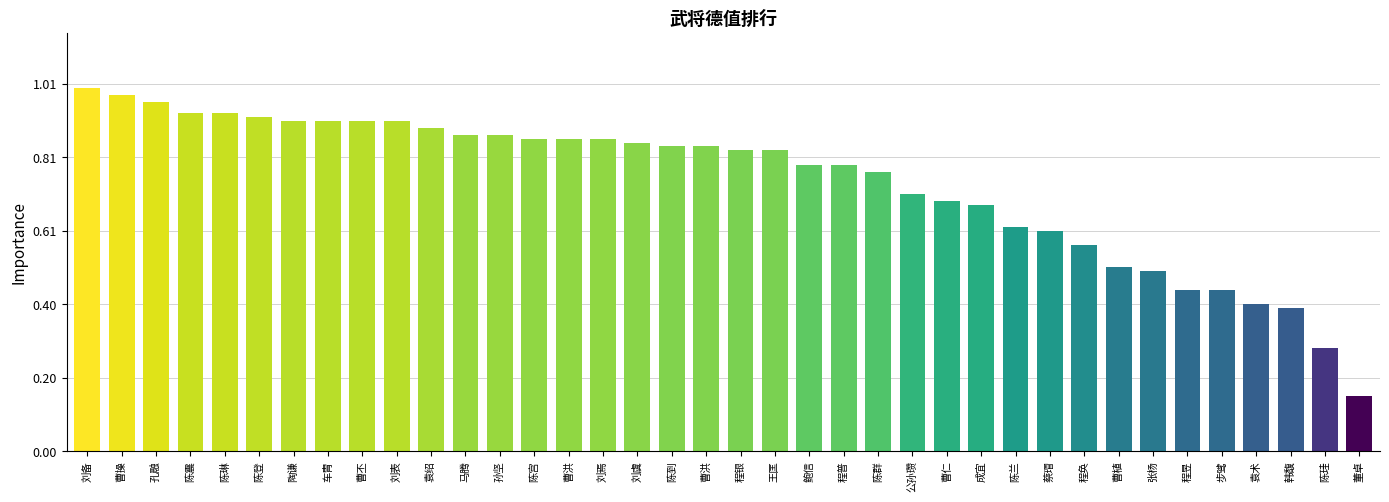

Is it true that the value at 陈群 is 76?

True